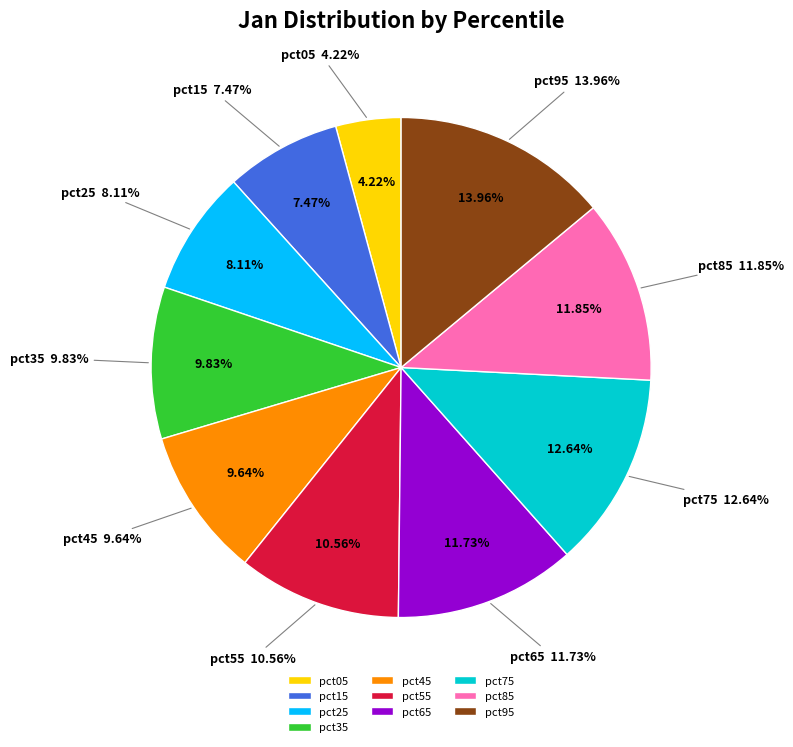

To the nearest percent, what is the difference between the pct75 and pct55 slice percentages?

2%